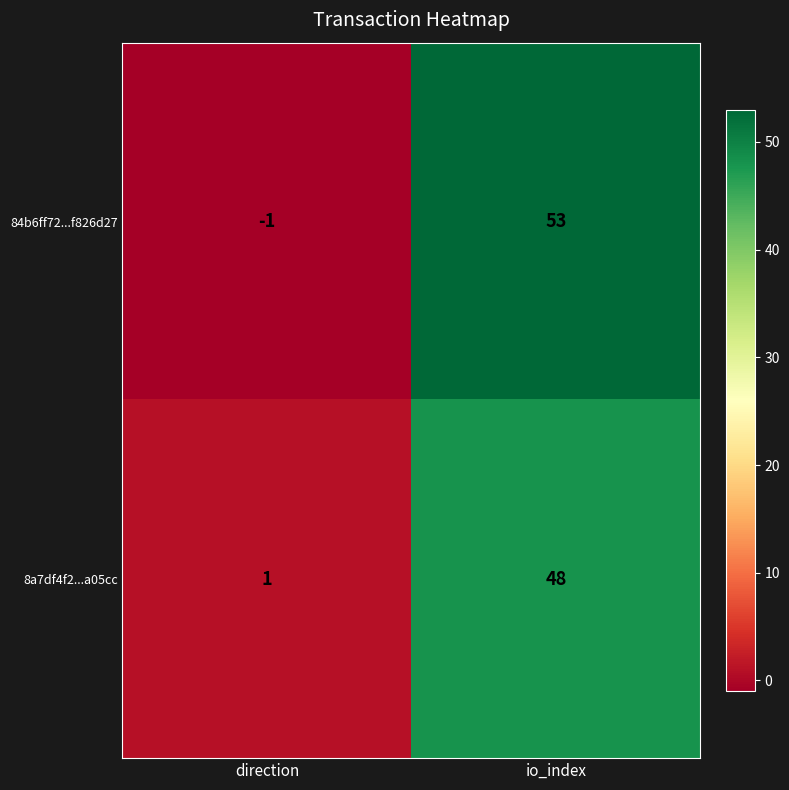

Is the value of 8a7df4f2...a05cc at io_index greater than the value of 84b6ff72...f826d27 at io_index?

No